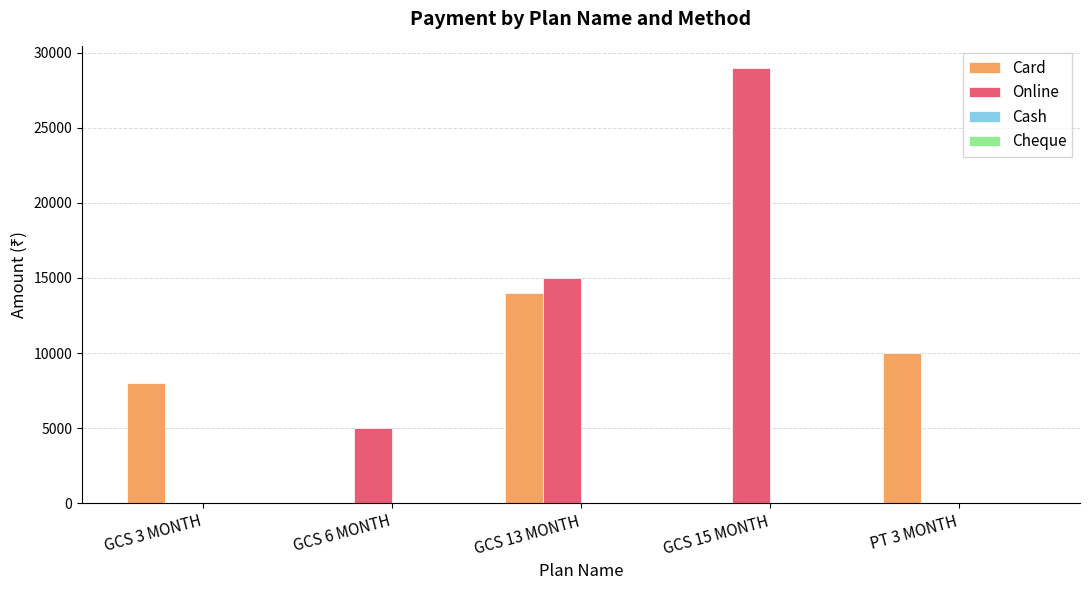

What is the maximum value shown in the chart?

29000